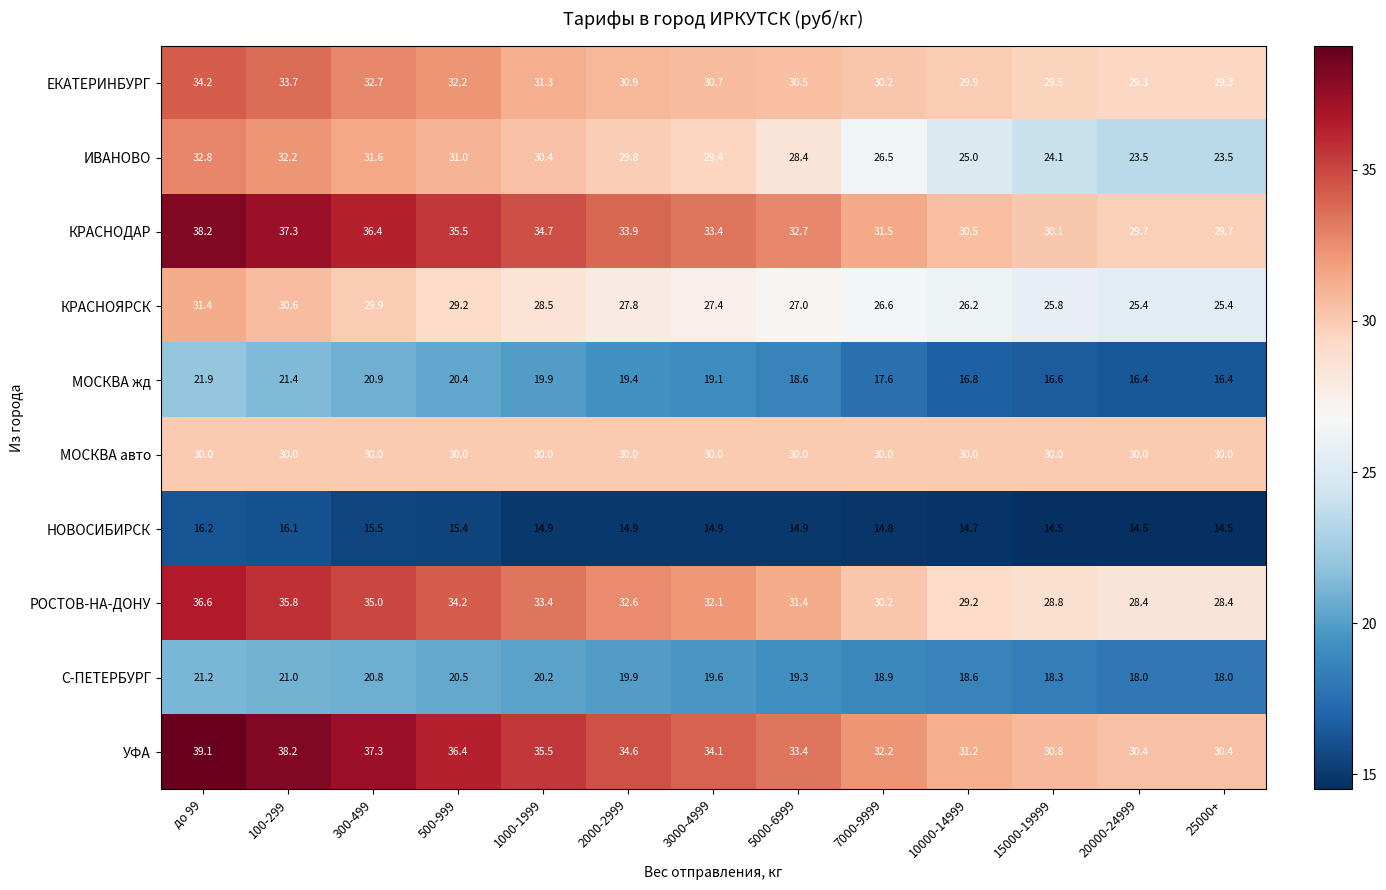

What is the approximate value of НОВОСИБИРСК at 500-999?

15.4